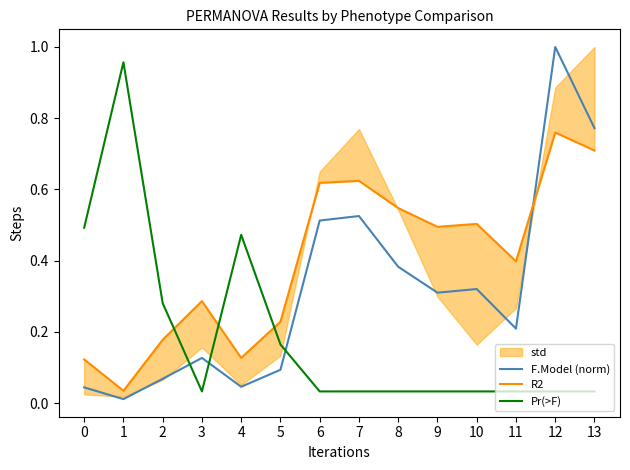

True or false: R2 and Pr(>F) cross at least once.

True